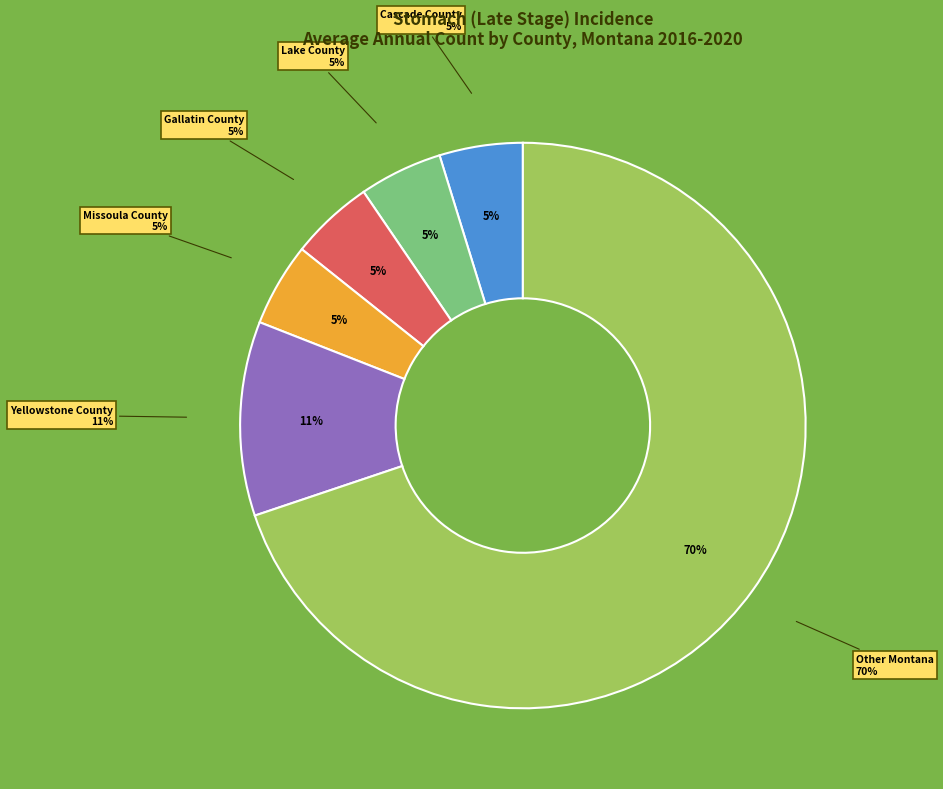

Count the number of slices in the pie.

6